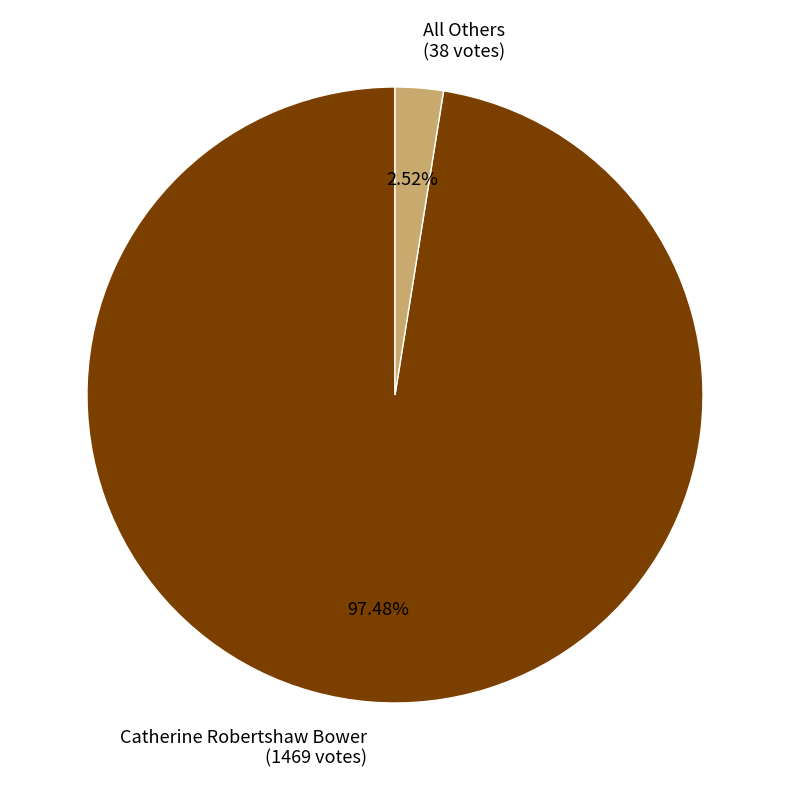

Is All Others the majority of the pie?

No